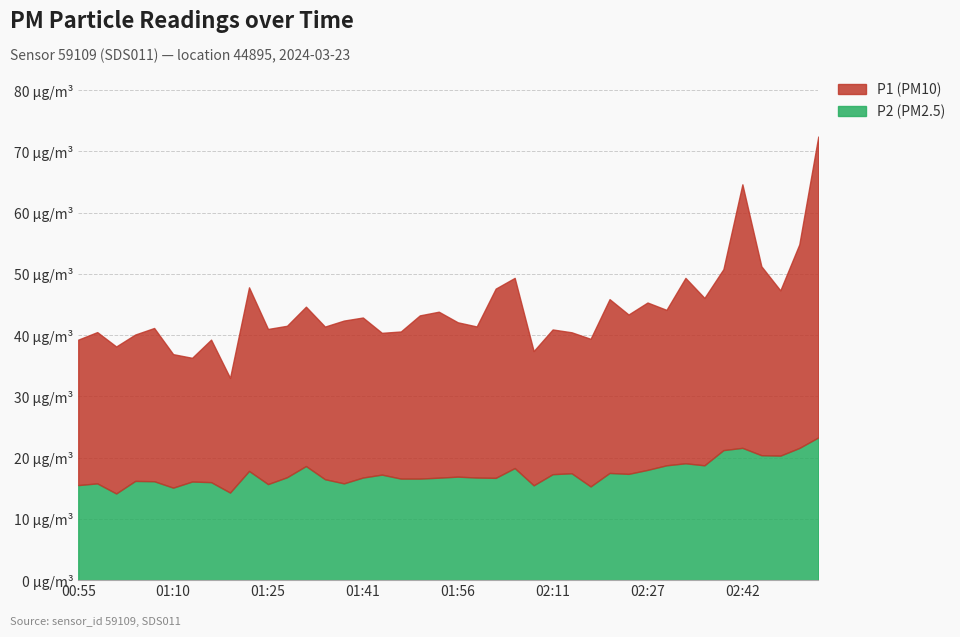

What is the difference between the maximum and minimum values in the P1 series?

30.4